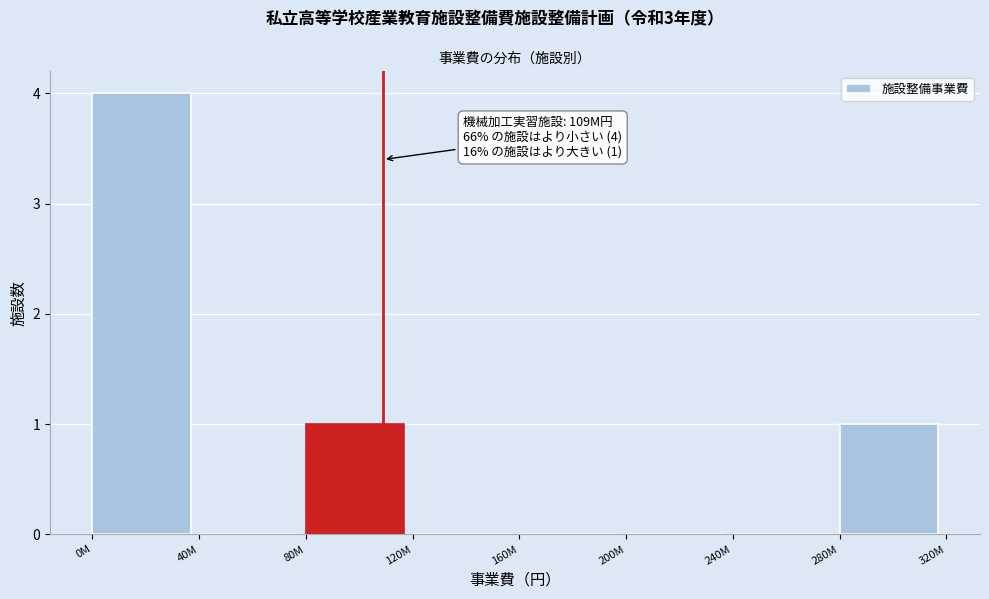

Reading left to right, what are all the values shown in this chart?

0M=4	40M=0	80M=1	120M=0	160M=0	200M=0	240M=0	280M=1